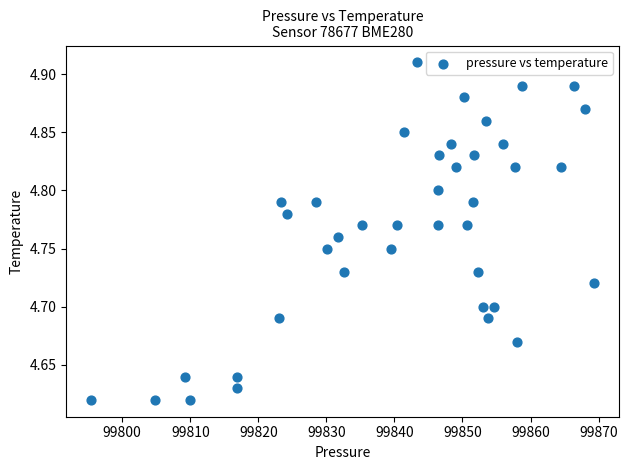

Count the number of points in this scatter plot.

40